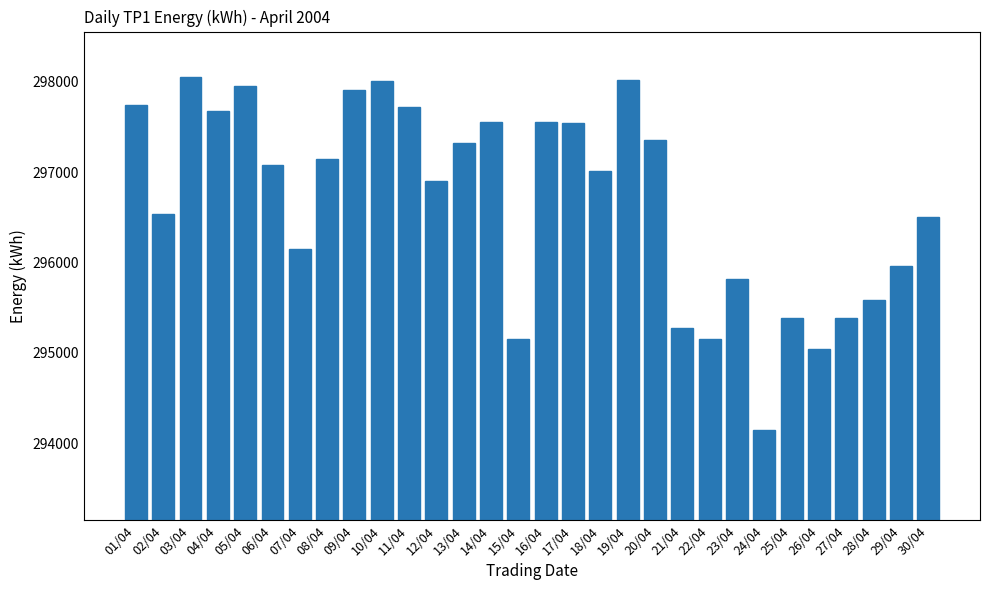

At which label does the data first exceed 297082?

01/04